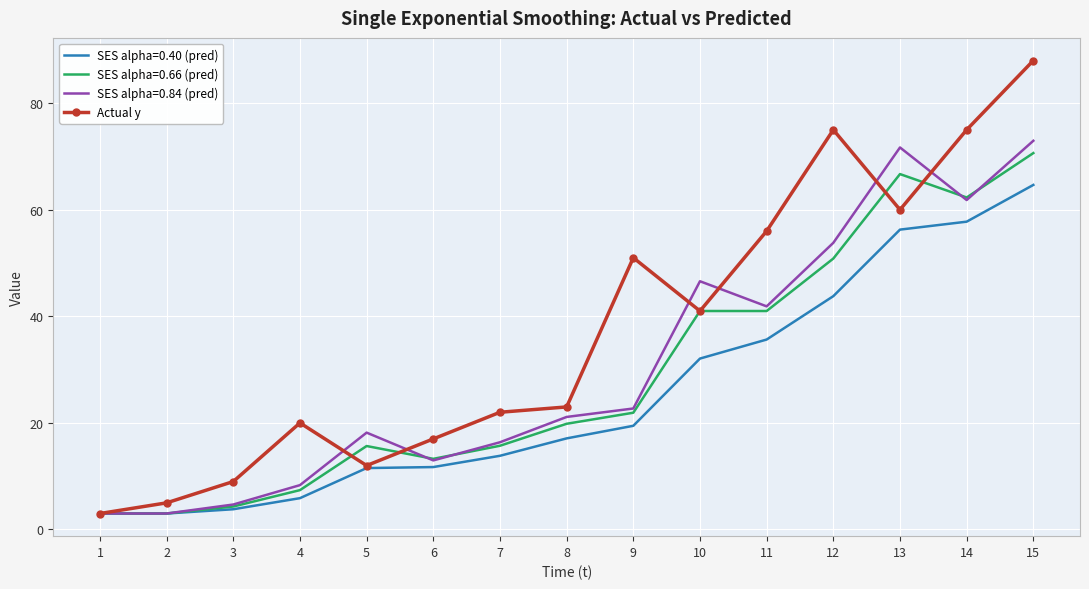

Where is SES alpha=0.84 (pred) nearest to the value 37?

11